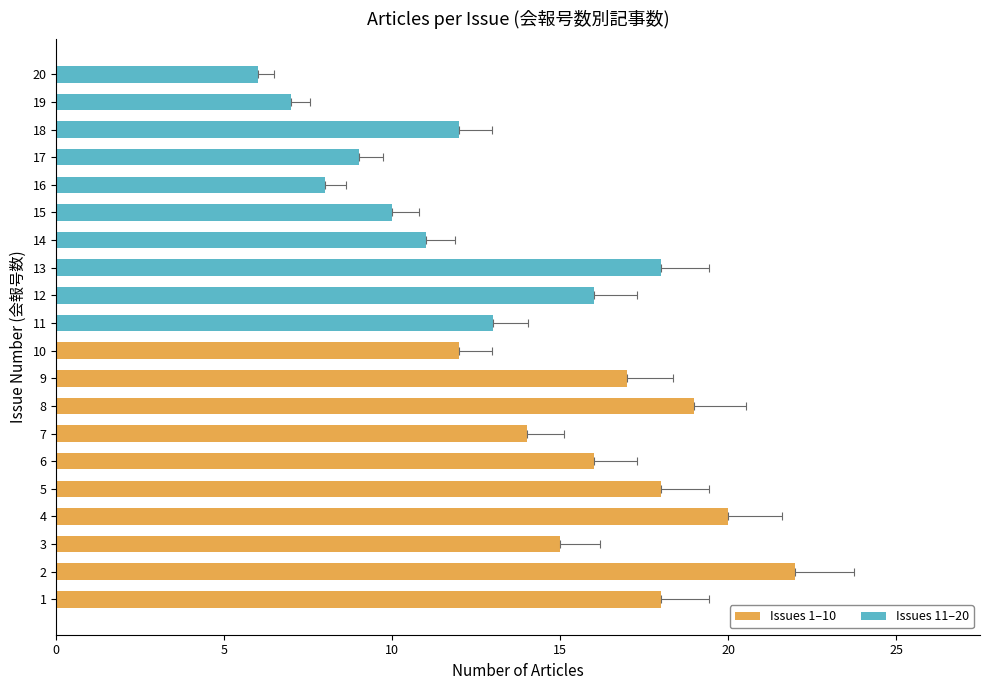

How many bars are there in total?

20